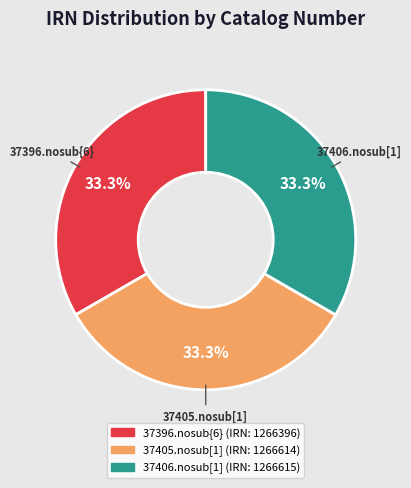

To the nearest percent, what is the combined percentage of 37396.nosub{6} and 37406.nosub[1]?

67%